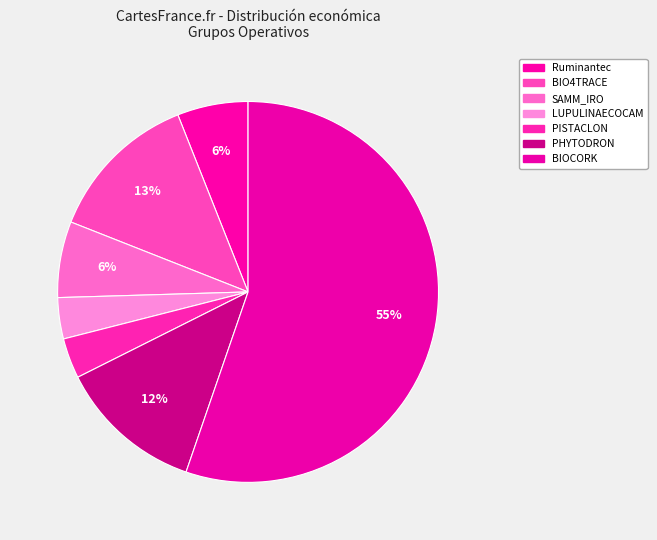

How many segments does this pie chart have?

7